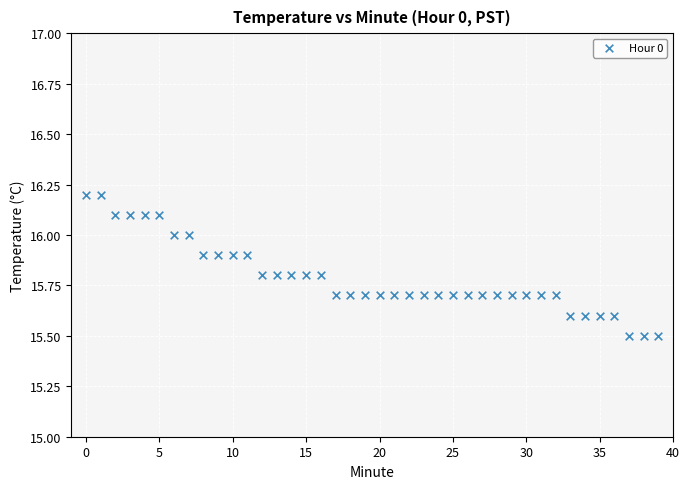

Count the number of points in this scatter plot.

40